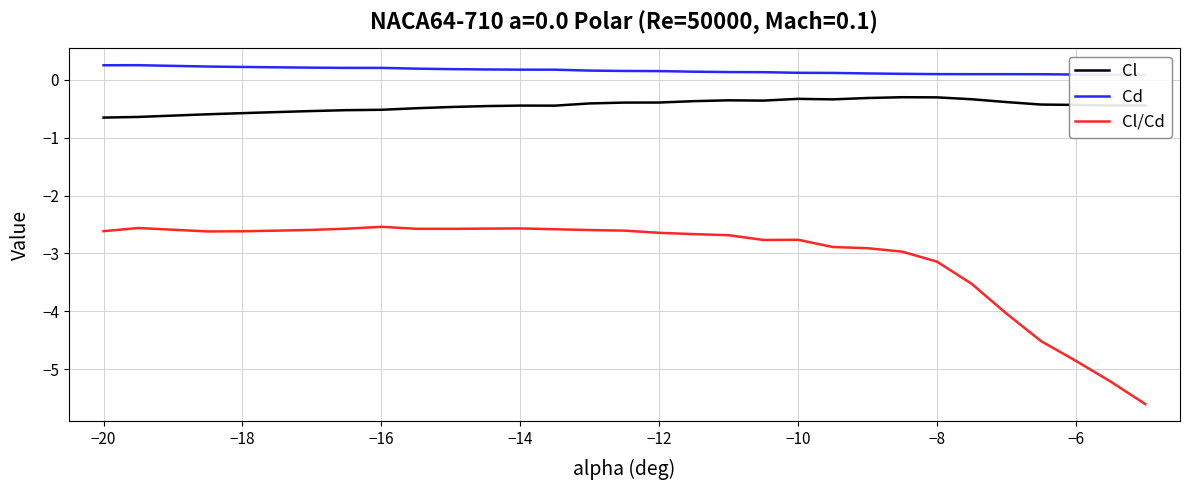

True or false: Cl/Cd and Cl intersect in this chart.

False